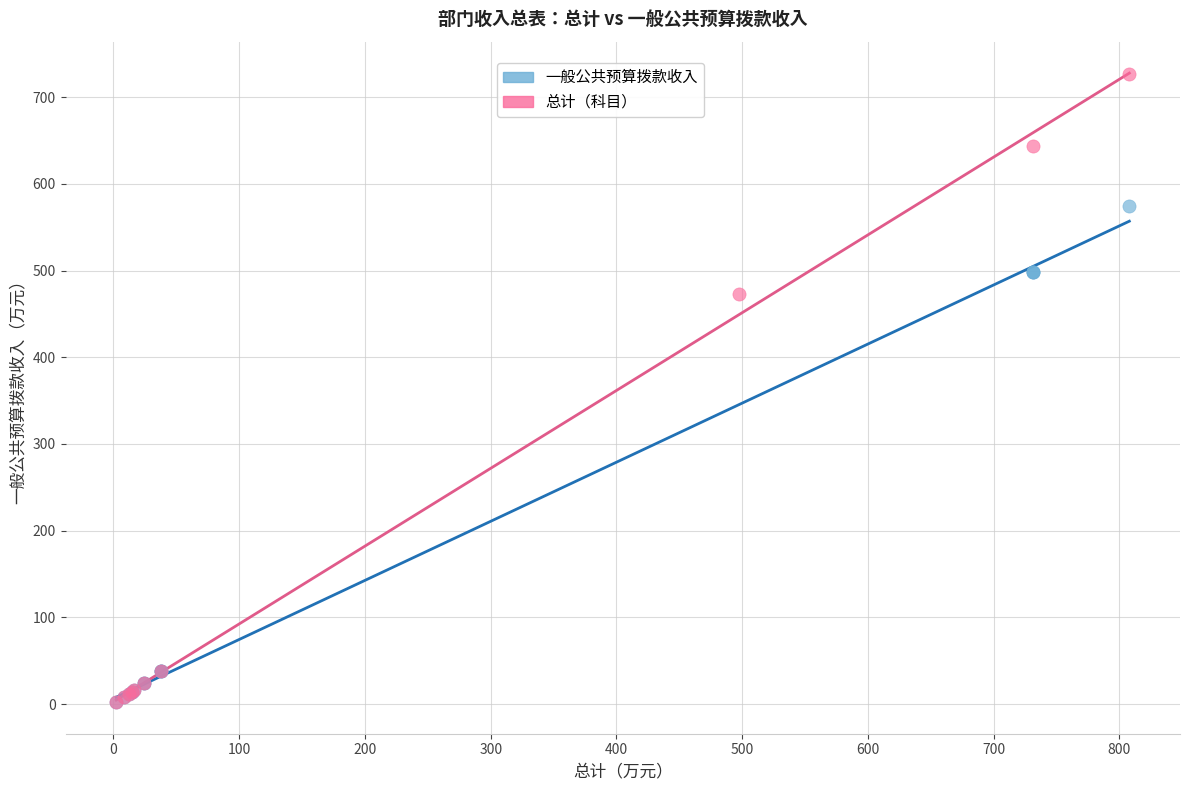

Which series has the widest spread of Y values?

总计（科目）